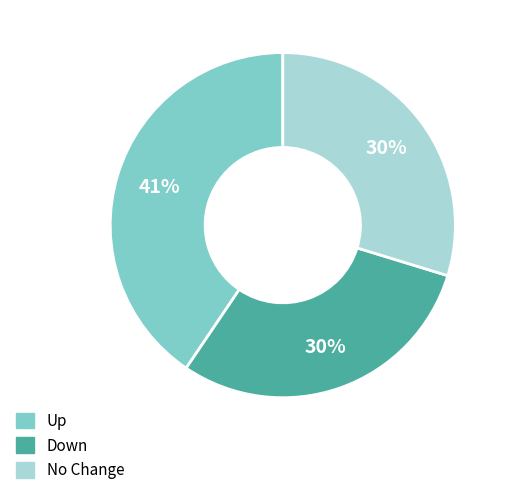

To the nearest percent, what is the difference between the largest and smallest slice percentages?

11%